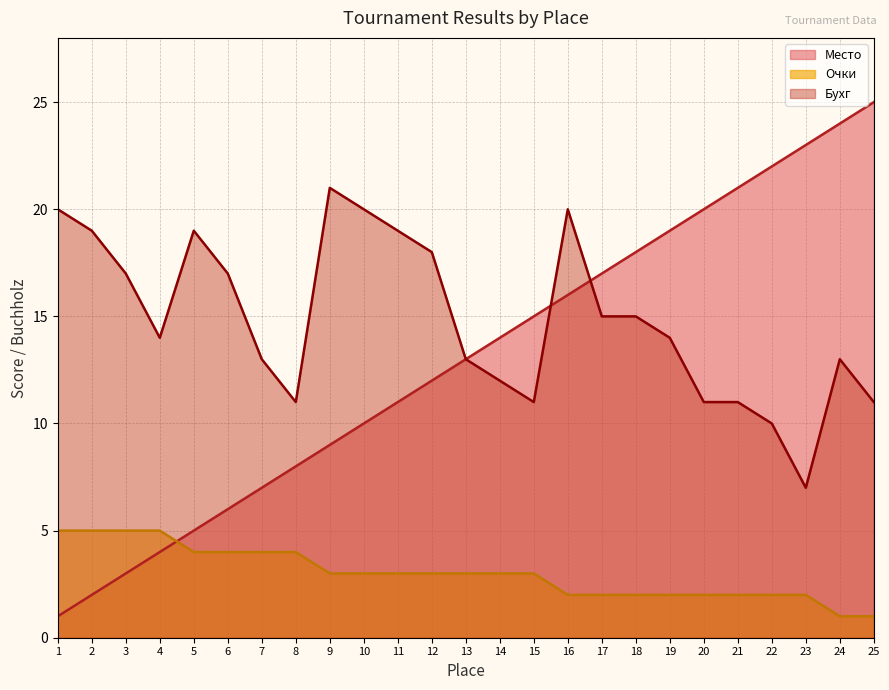

Count the number of data series in this chart.

3